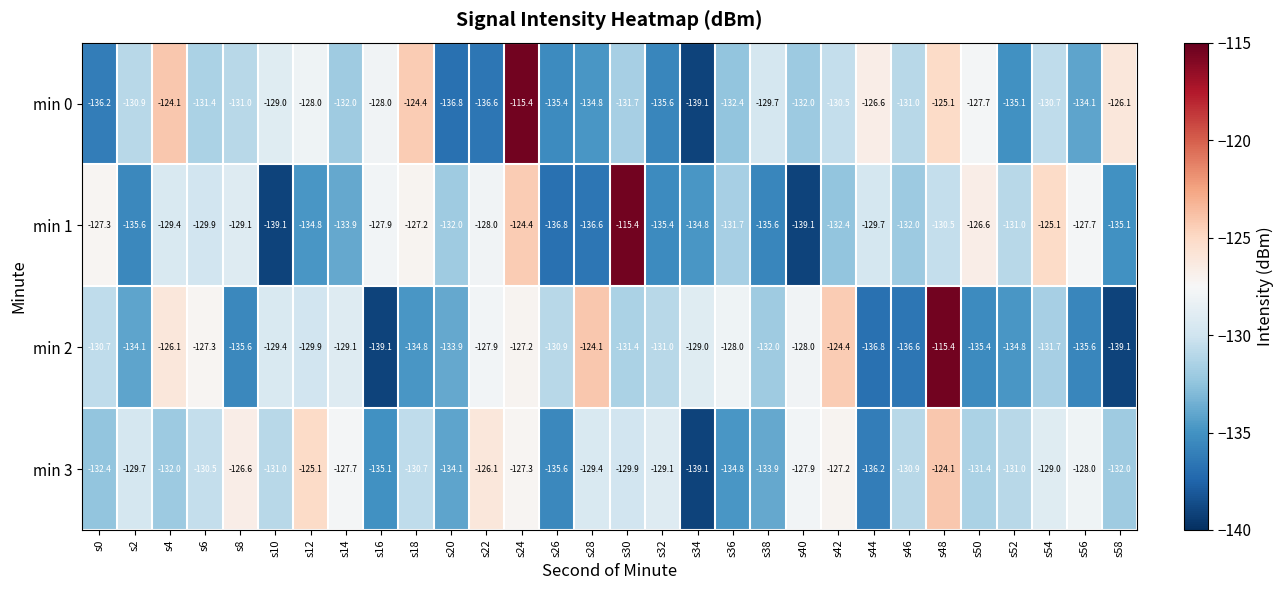

What is the spread (max minus min) of values at s0?

8.9